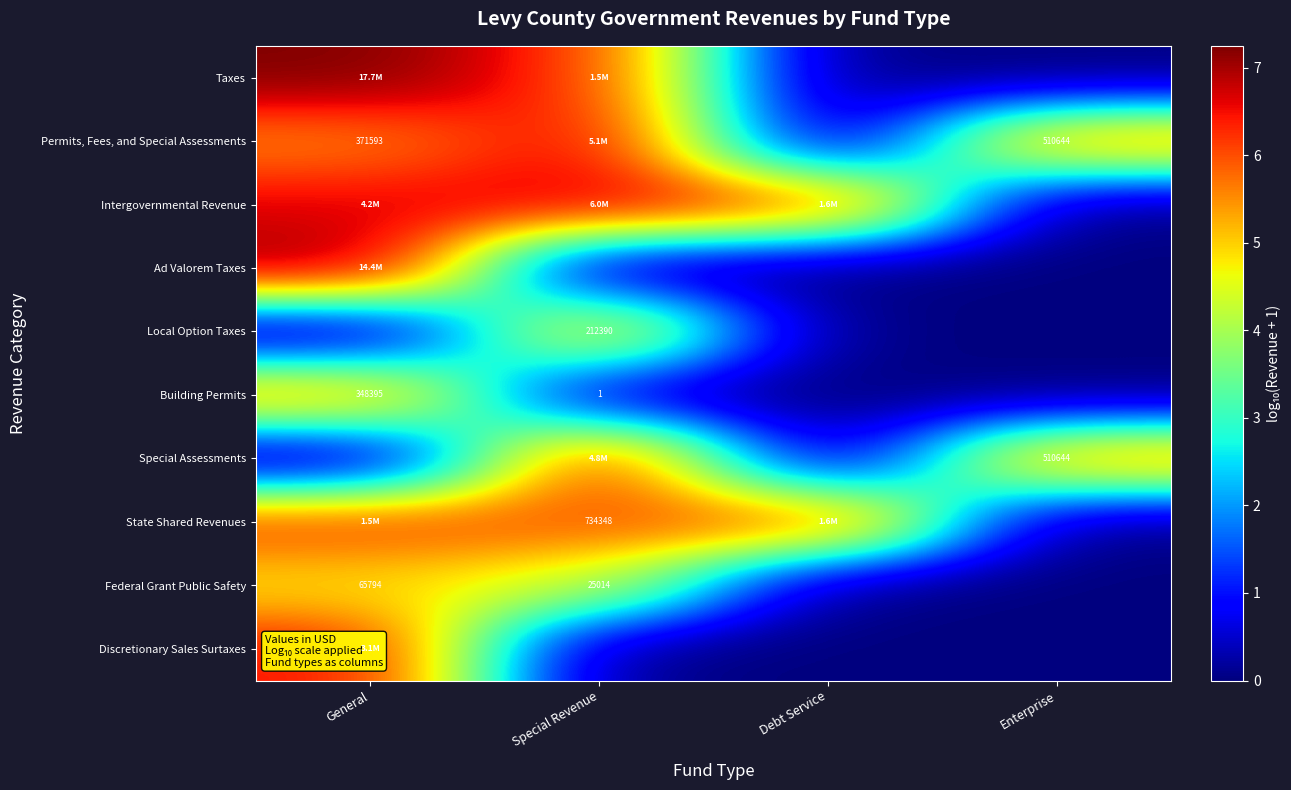

The Ad Valorem Taxes series shows -4.8 at Enterprise. True or false?

False